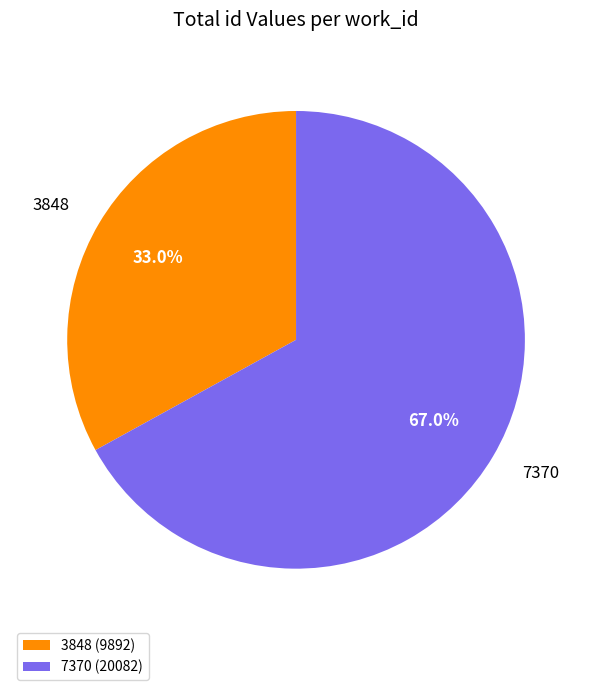

What percentage do 7370 and 3848 together represent?

100.0%